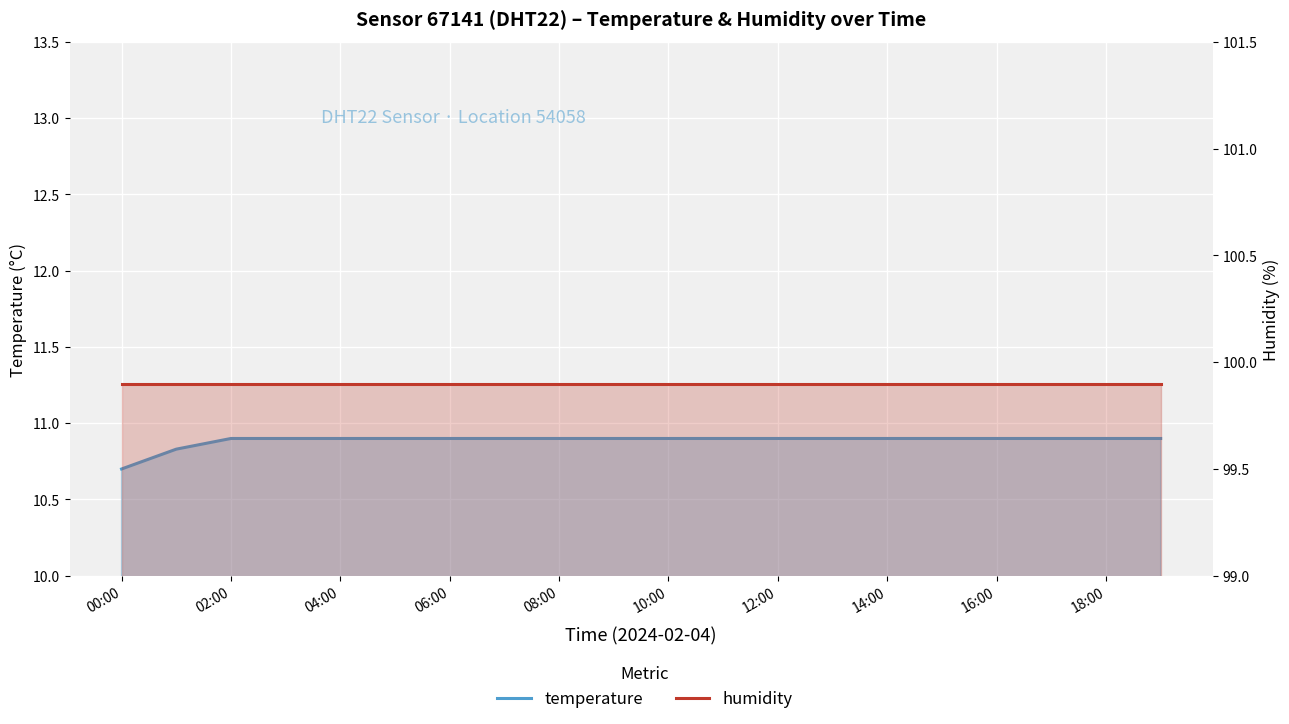

Which series has the largest total across all categories?

humidity